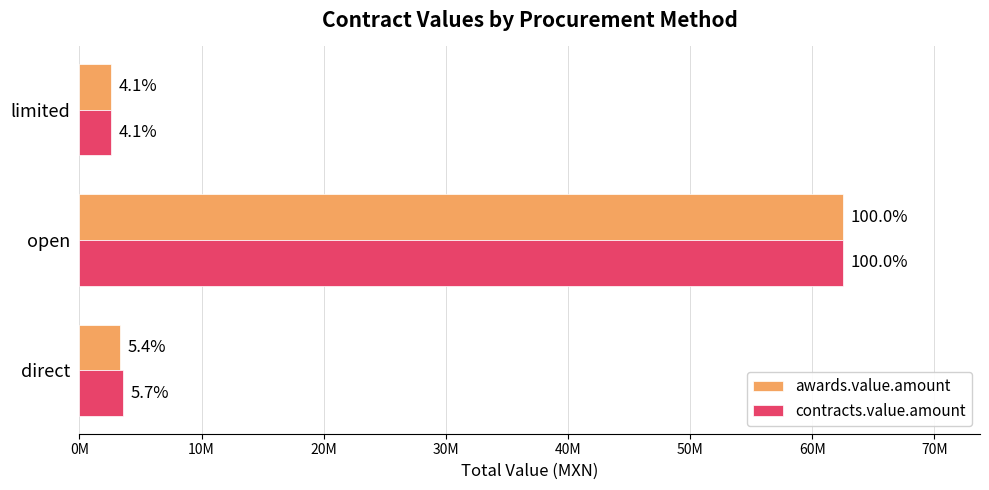

What are all the series names shown in the legend?

awards.value.amount, contracts.value.amount